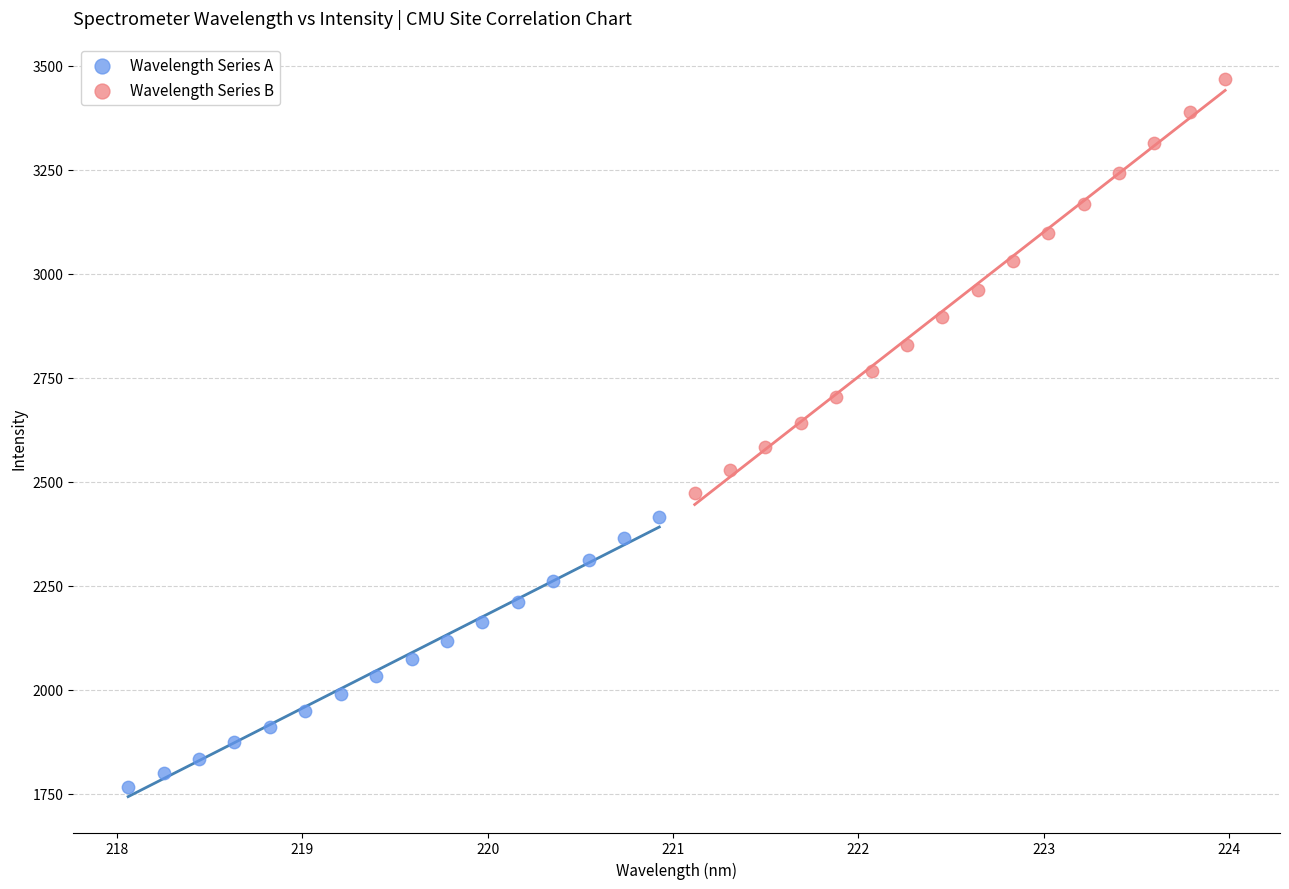

Which series contains the highest Y value?

Wavelength Series B